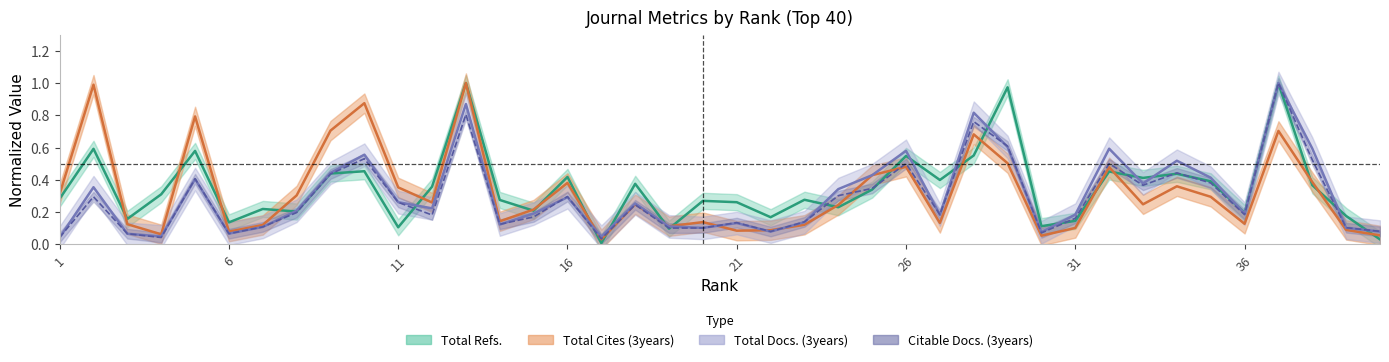

Reading left to right, list all the values displayed in this chart.

Total Refs.: 1=0.3	2=0.6	3=0.2	4=0.3	5=0.6	6=0.1	7=0.2	8=0.2	9=0.4	10=0.5	11=0.1	12=0.4	13=1.0	14=0.3	15=0.2	16=0.4	17=0.0	18=0.4	19=0.1	20=0.3	21=0.3	22=0.2	23=0.3	24=0.2	25=0.3	26=0.5	27=0.4	28=0.6	29=1.0	30=0.1	31=0.1	32=0.5	33=0.4	34=0.4	35=0.4	36=0.2	37=1.0	38=0.4	39=0.2	40=0.0
Total Cites (3years): 1=0.3	2=1.0	3=0.1	4=0.1	5=0.8	6=0.1	7=0.1	8=0.3	9=0.7	10=0.9	11=0.4	12=0.3	13=1.0	14=0.1	15=0.2	16=0.4	17=0.0	18=0.2	19=0.1	20=0.1	21=0.1	22=0.1	23=0.1	24=0.2	25=0.4	26=0.5	27=0.1	28=0.7	29=0.5	30=0.1	31=0.1	32=0.5	33=0.2	34=0.4	35=0.3	36=0.1	37=0.7	38=0.4	39=0.1	40=0.1
Total Docs. (3years): 1=0.0	2=0.4	3=0.1	4=0.0	5=0.4	6=0.1	7=0.1	8=0.2	9=0.4	10=0.6	11=0.3	12=0.2	13=0.9	14=0.1	15=0.2	16=0.3	17=0.0	18=0.3	19=0.1	20=0.1	21=0.1	22=0.1	23=0.1	24=0.3	25=0.4	26=0.6	27=0.2	28=0.8	29=0.6	30=0.1	31=0.2	32=0.6	33=0.4	34=0.5	35=0.4	36=0.2	37=1.0	38=0.6	39=0.1	40=0.1
Citable Docs. (3years): 1=0.0	2=0.3	3=0.1	4=0.0	5=0.4	6=0.1	7=0.1	8=0.2	9=0.4	10=0.5	11=0.3	12=0.2	13=0.8	14=0.1	15=0.2	16=0.3	17=0.0	18=0.2	19=0.1	20=0.1	21=0.1	22=0.1	23=0.1	24=0.3	25=0.3	26=0.5	27=0.2	28=0.8	29=0.6	30=0.1	31=0.2	32=0.5	33=0.4	34=0.4	35=0.4	36=0.2	37=1.0	38=0.5	39=0.1	40=0.1